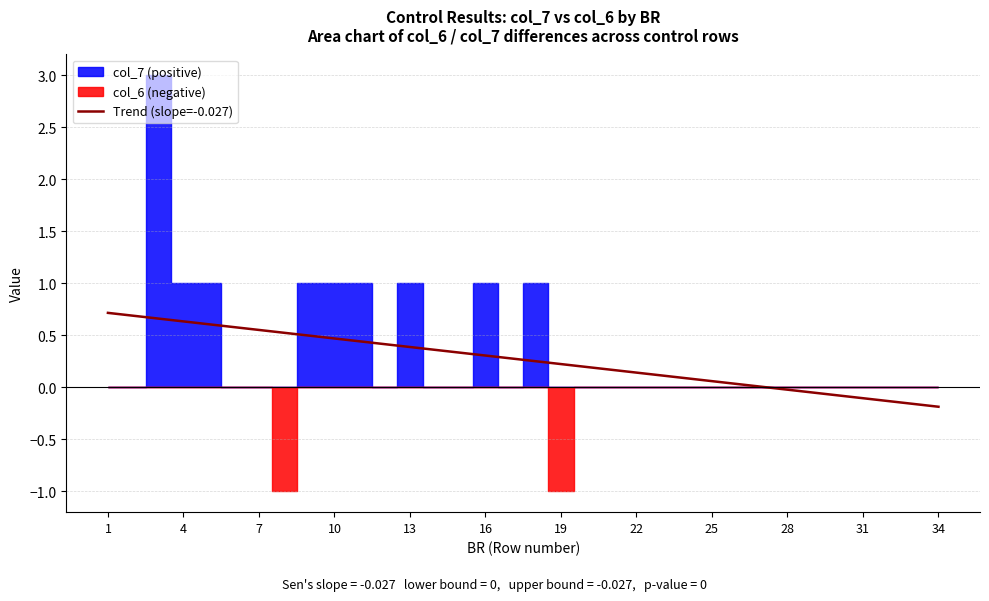

What is the difference between the maximum and second lowest values?

0.9